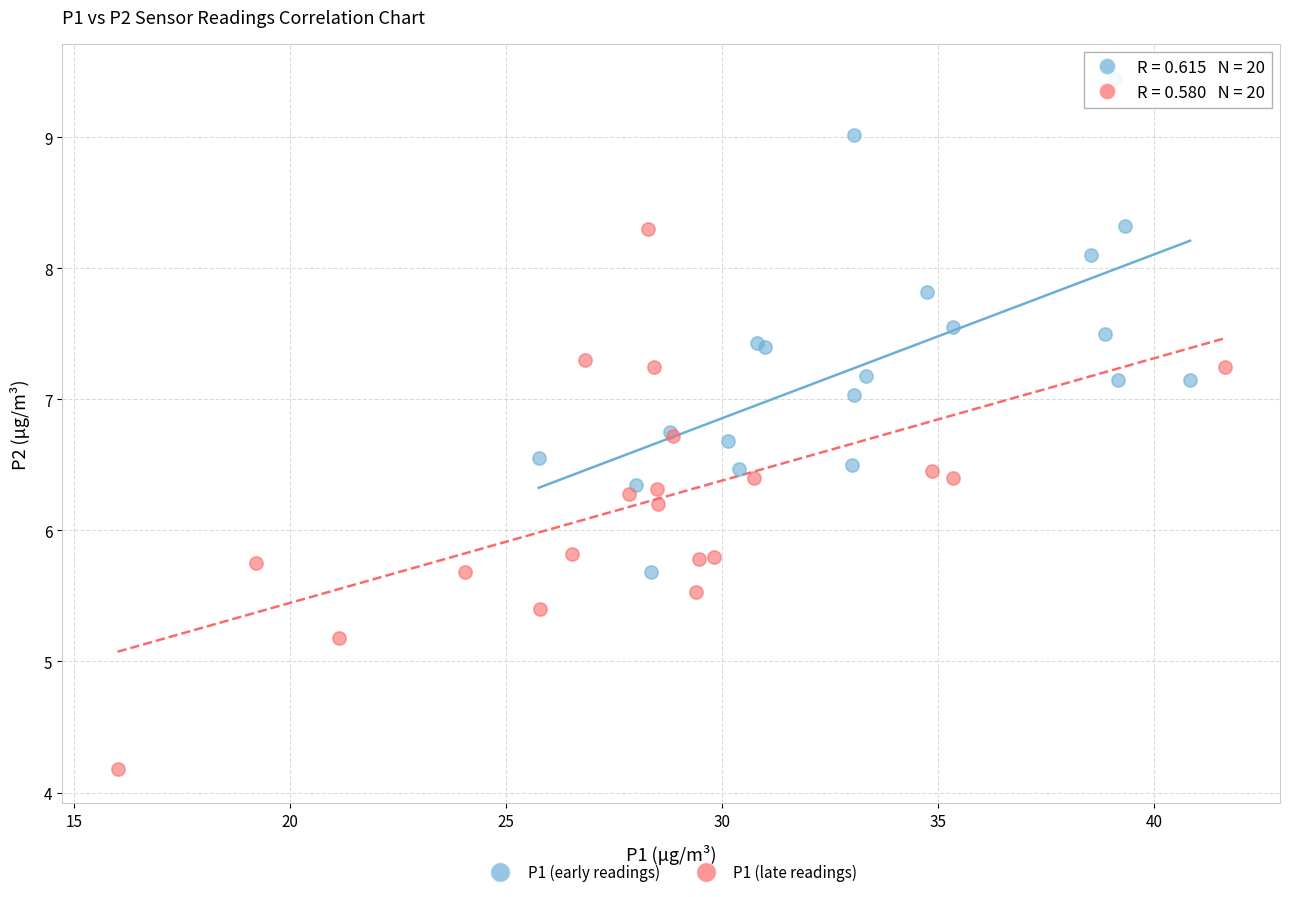

Which series contains the highest Y value?

P1 (early readings)